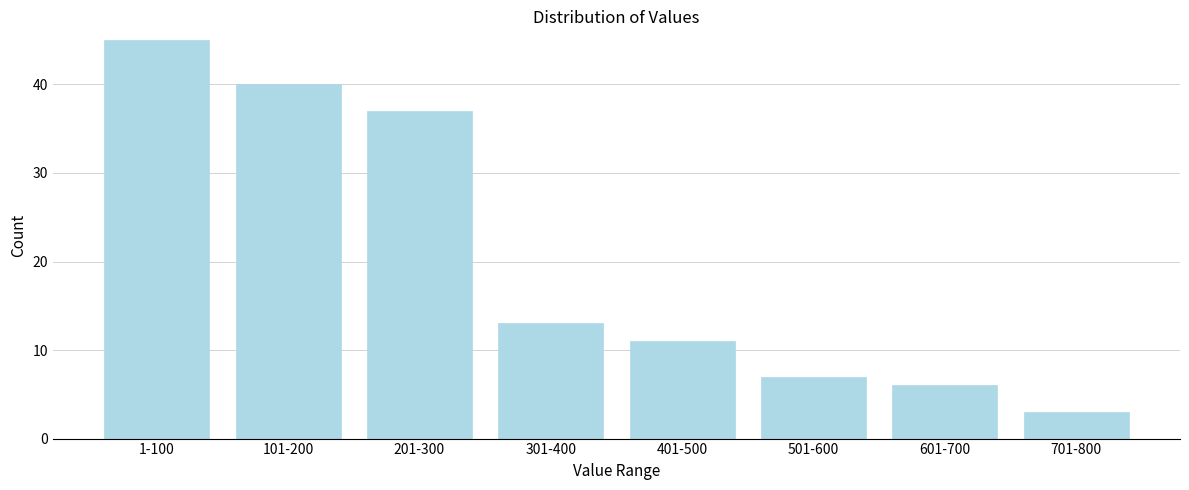

Reading right to left, what are all the values shown in this chart?

701-800=3	601-700=6	501-600=7	401-500=11	301-400=13	201-300=37	101-200=40	1-100=45